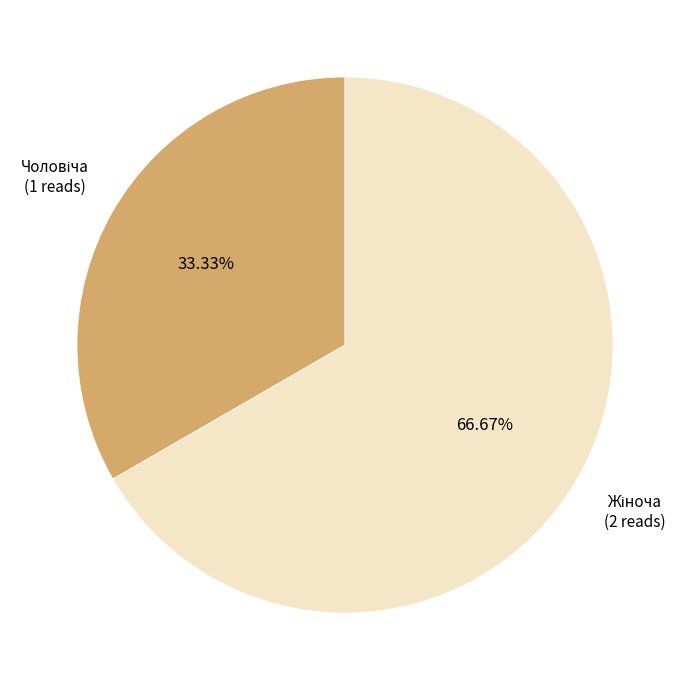

Is there any slice that represents more than half of the pie?

Yes